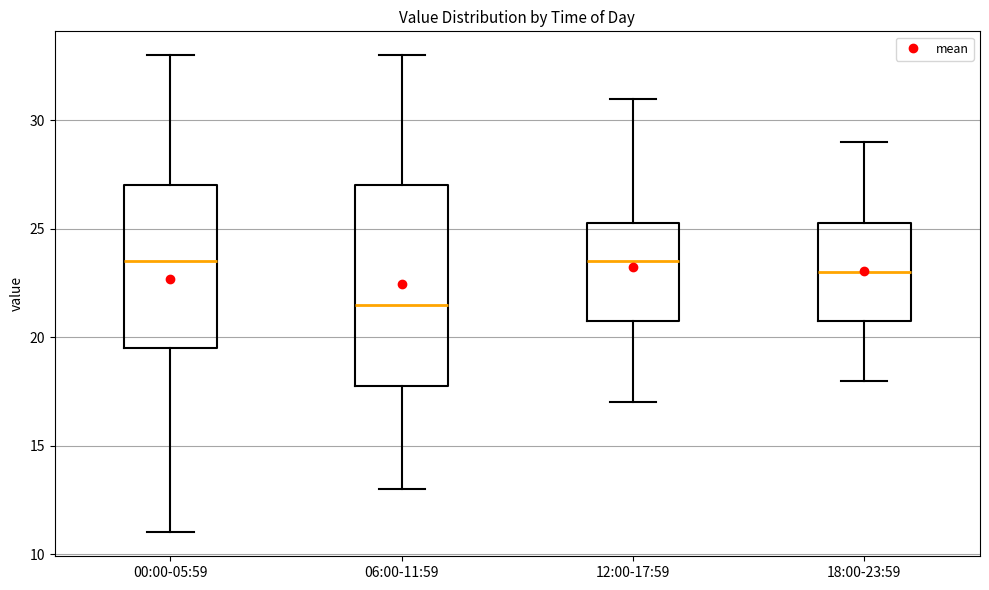

Comparing the boxes themselves (not the whiskers), which one is the tallest?

06:00-11:59